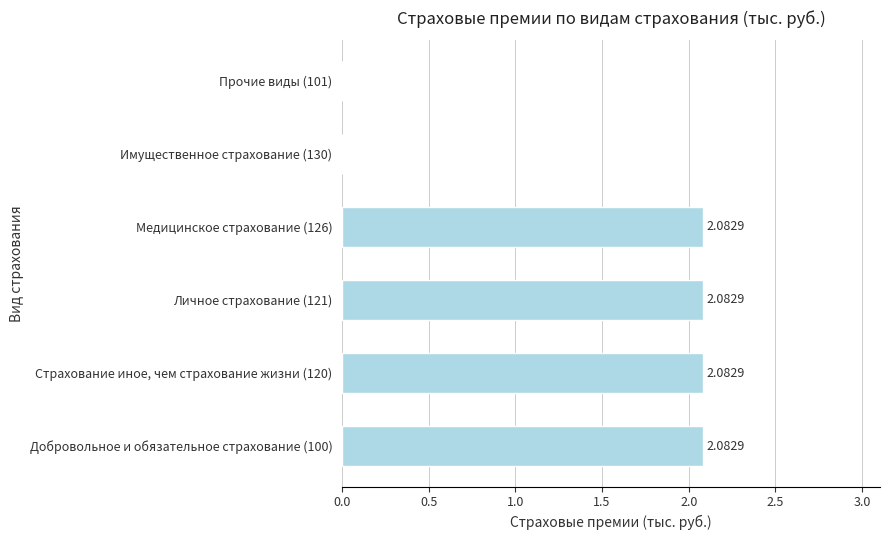

What is the sum of all values?

8.3